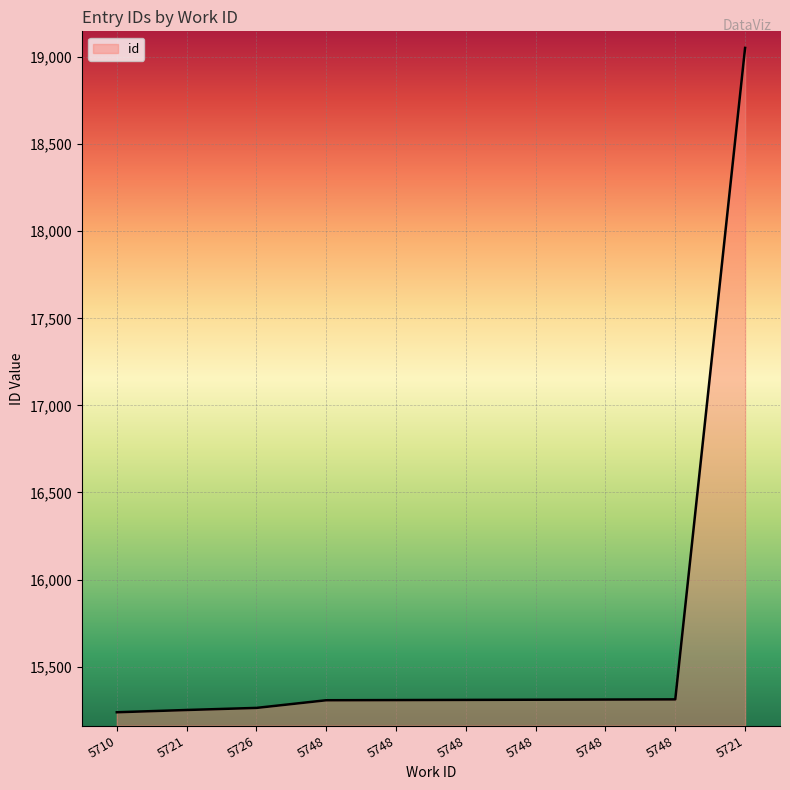

What is the sum of the values at 5748 and 5726?

30572